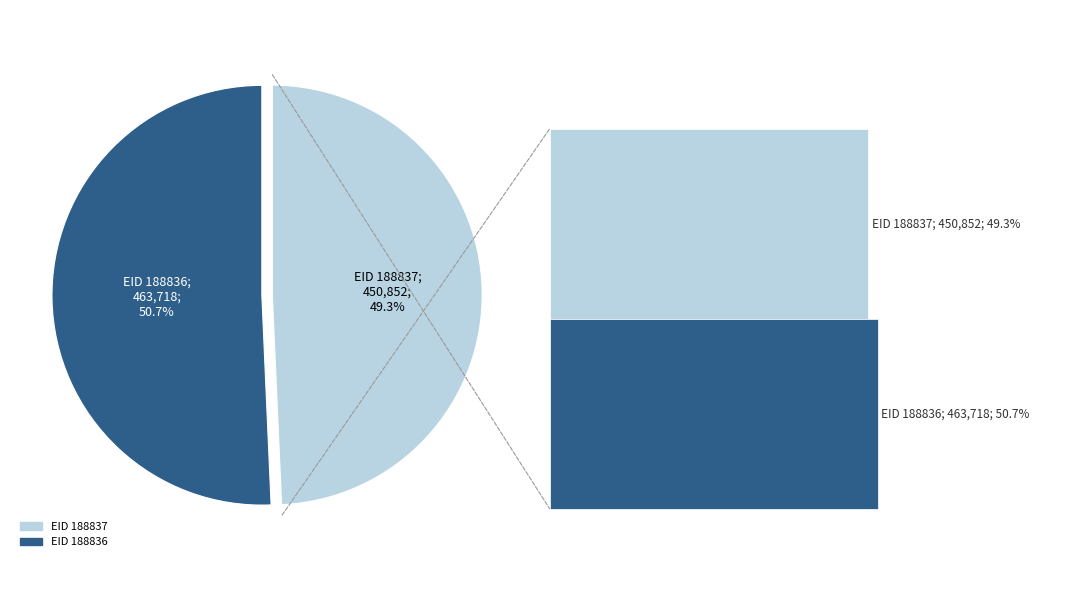

Is 188836 the majority of the pie?

Yes